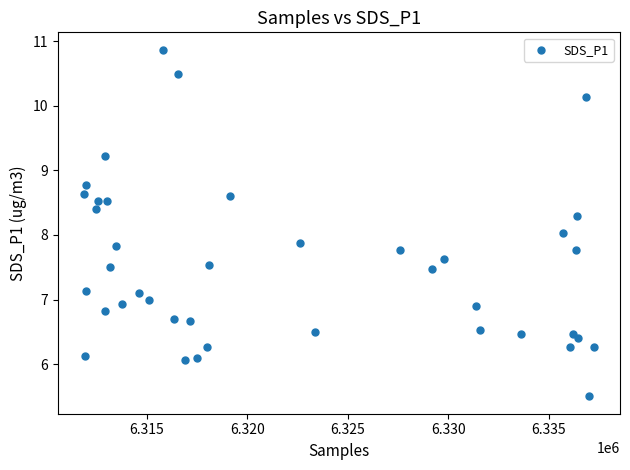

What is the range of Y values (max minus min)?

5.4